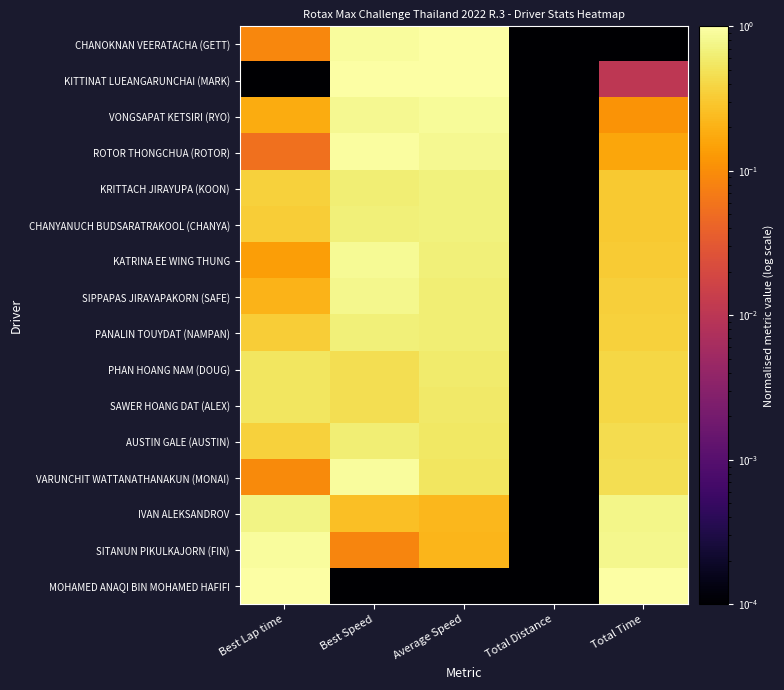

At Average Speed, list the series in order from largest to smallest.

CHANOKNAN VEERATACHA (GETT), KITTINAT LUEANGARUNCHAI (MARK), VONGSAPAT KETSIRI (RYO), ROTOR THONGCHUA (ROTOR), KRITTACH JIRAYUPA (KOON), CHANYANUCH BUDSARATRAKOOL (CHANYA), KATRINA EE WING THUNG, SIPPAPAS JIRAYAPAKORN (SAFE), PANALIN TOUYDAT (NAMPAN), PHAN HOANG NAM (DOUG), SAWER HOANG DAT (ALEX), AUSTIN GALE (AUSTIN), VARUNCHIT WATTANATHANAKUN (MONAI), IVAN ALEKSANDROV, SITANUN PIKULKAJORN (FIN), MOHAMED ANAQI BIN MOHAMED HAFIFI